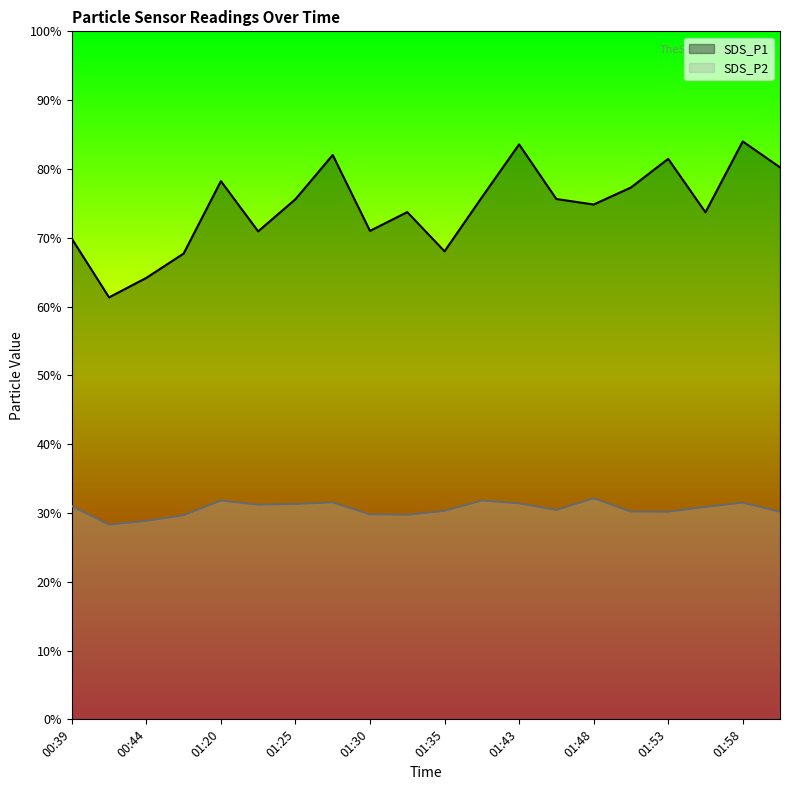

What is the label of the 10th point from the left?

01:32